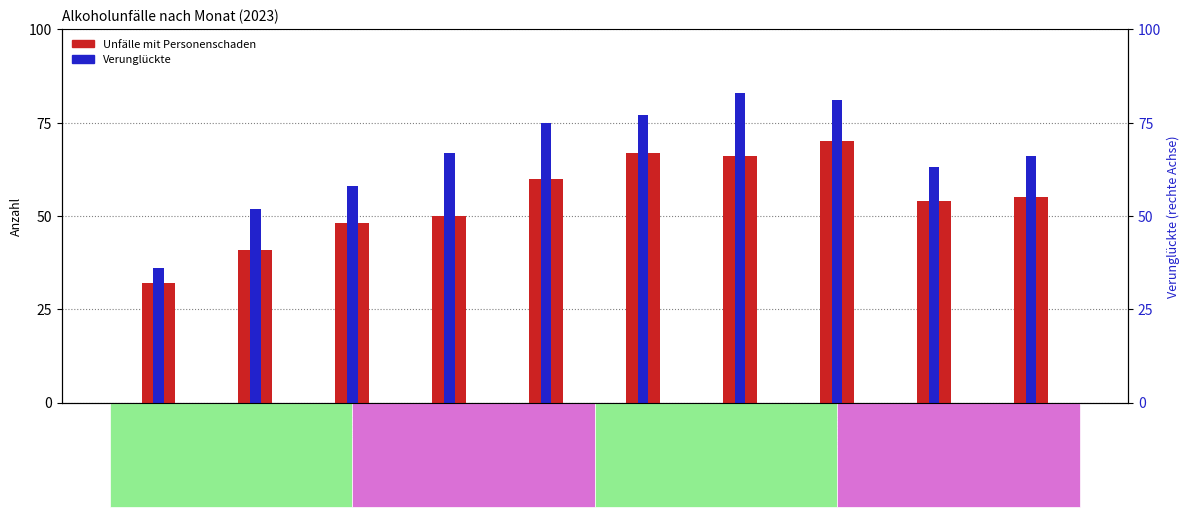

Reading left to right, extract all data points from this chart.

Unfälle mit Personenschaden: 32	41	48	50	60	67	66	70	54	55
Verunglückte: 36	52	58	67	75	77	83	81	63	66